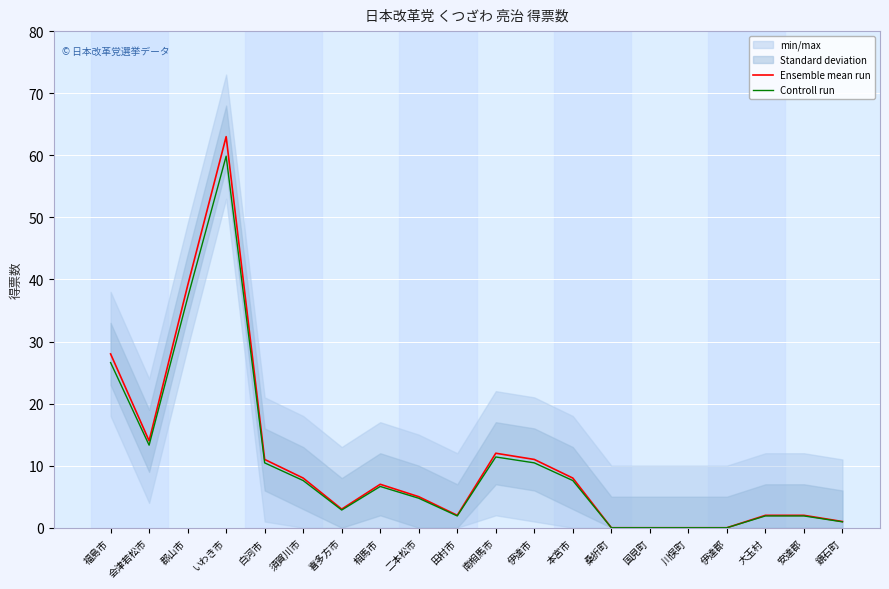

Reading left to right, transcribe all the data shown in this chart.

Ensemble mean run: 28.0	14.0	39.0	63.0	11.0	8.0	3.0	7.0	5.0	2.0	12.0	11.0	8.0	0.0	0.0	0.0	0.0	2.0	2.0	1.0
Controll run: 26.6	13.3	37.0	59.8	10.4	7.6	2.8	6.6	4.8	1.9	11.4	10.4	7.6	0.0	0.0	0.0	0.0	1.9	1.9	0.9